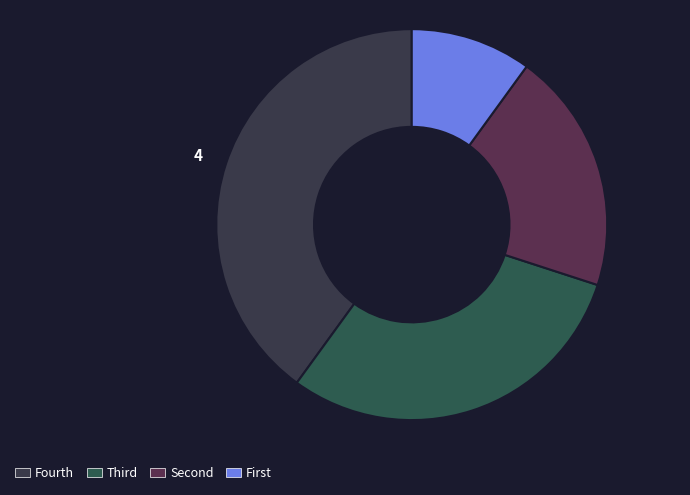

Count the number of slices in the pie.

4